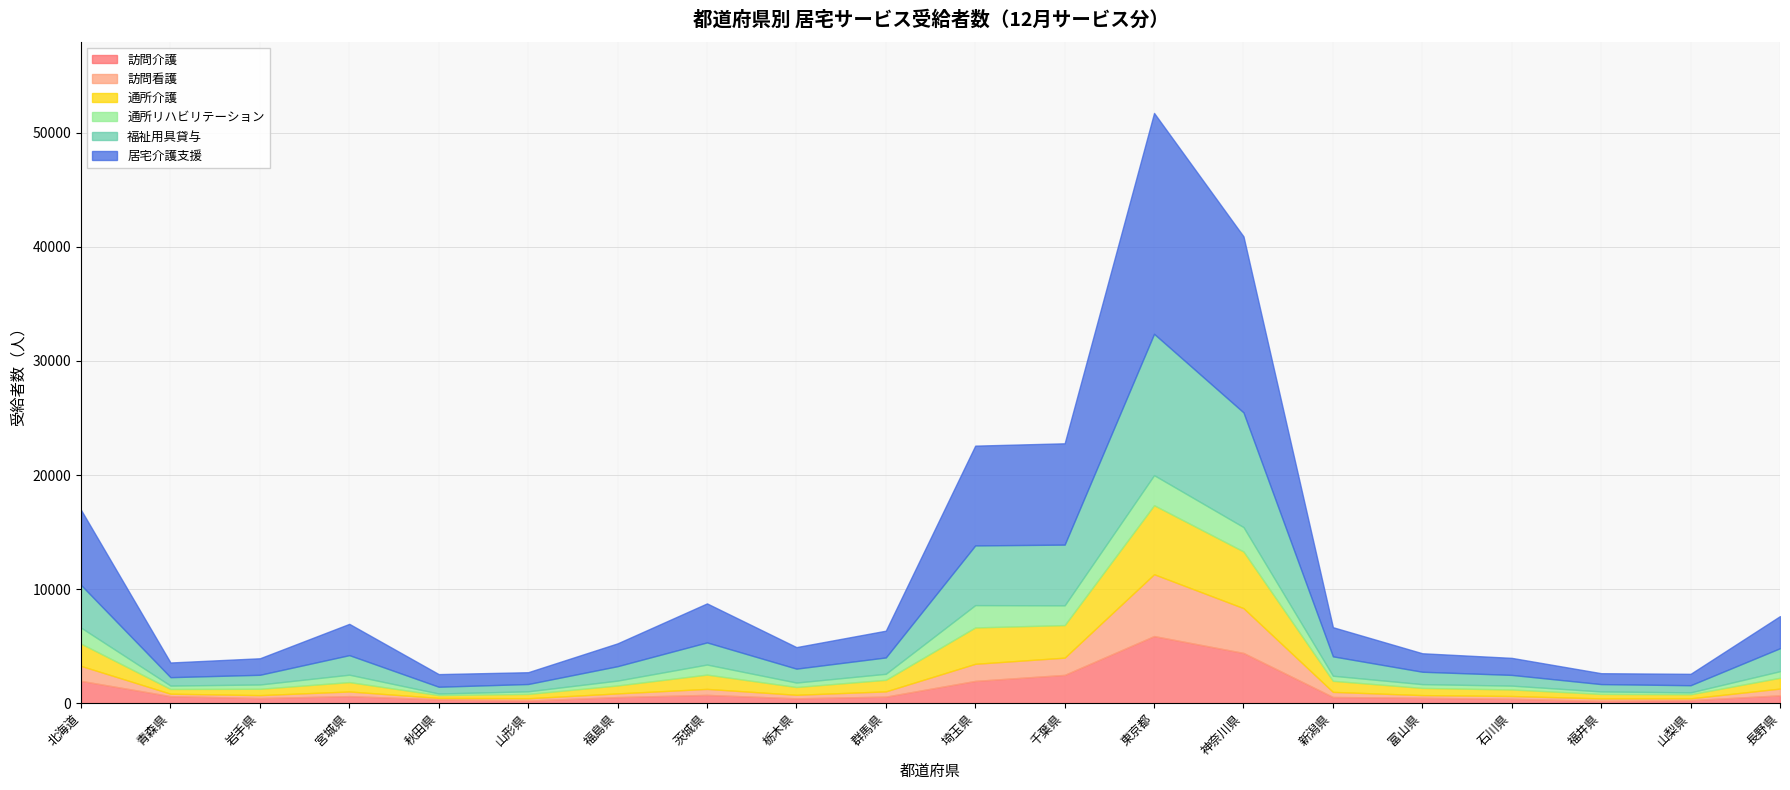

Does the chart have visible grid lines?

Yes